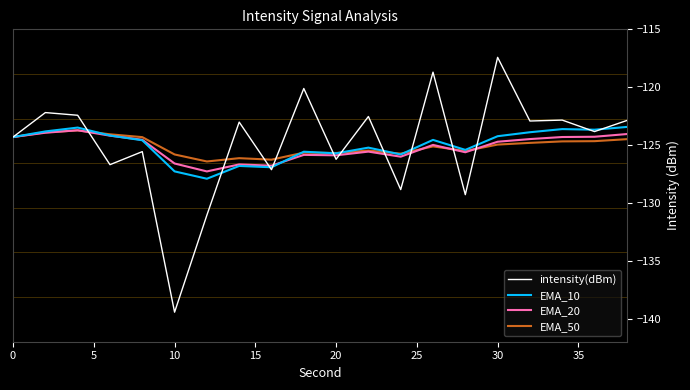

Which series has the widest spread of values?

intensity(dBm)